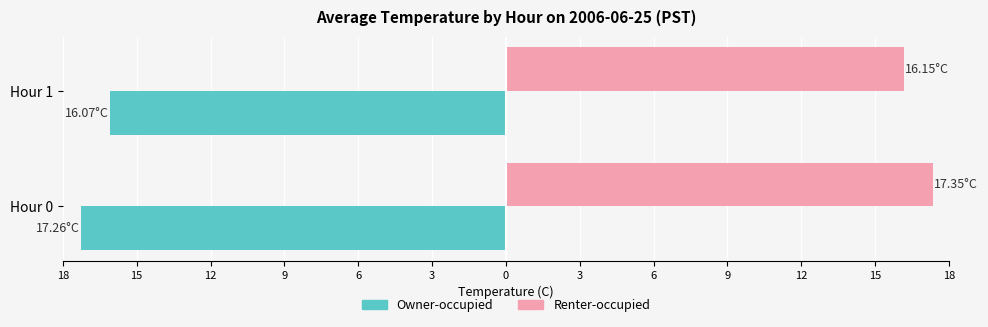

What are all the series names shown in the legend?

Owner-occupied, Renter-occupied